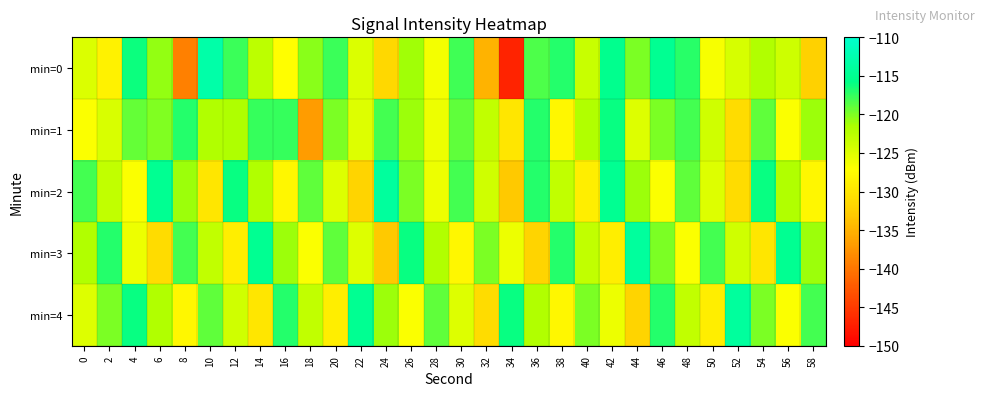

What is the minimum value shown in the chart?

-146.9